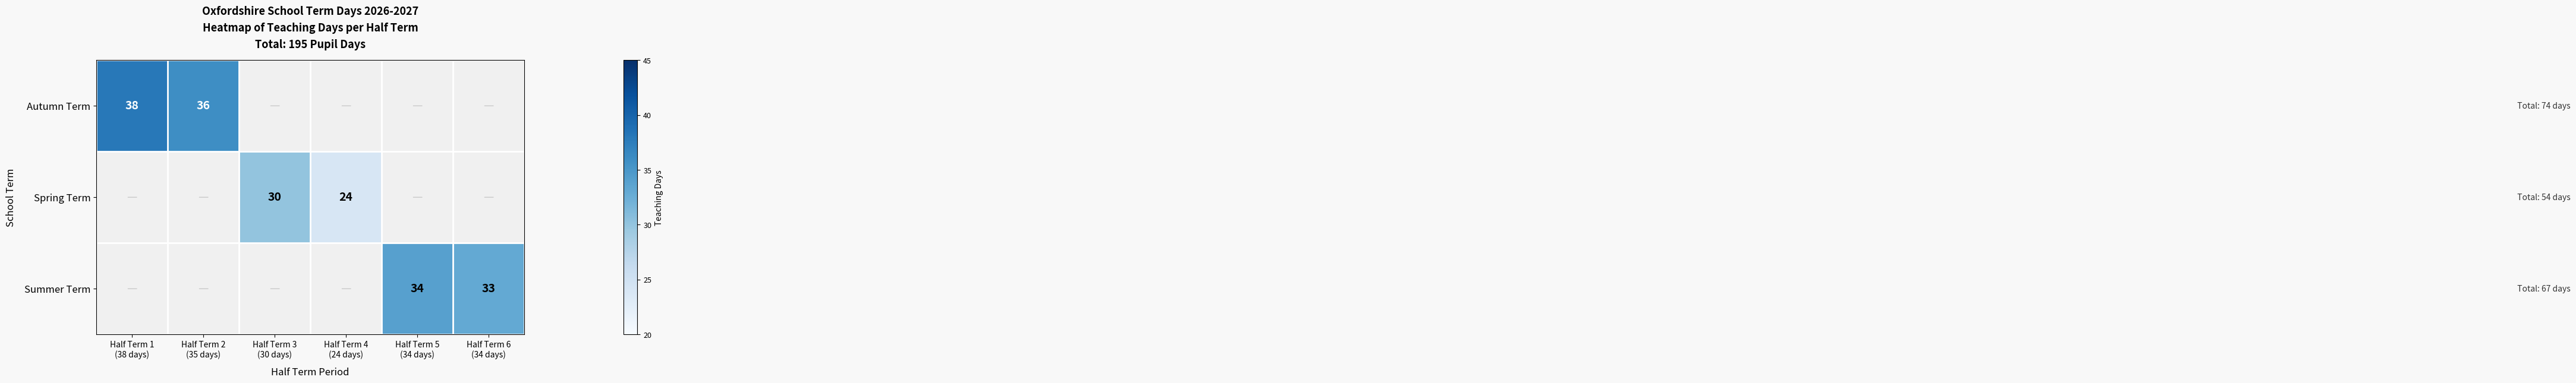

Which has a higher value, Half Term 6
(34 days) or Half Term 2
(35 days)?

Half Term 2
(35 days)